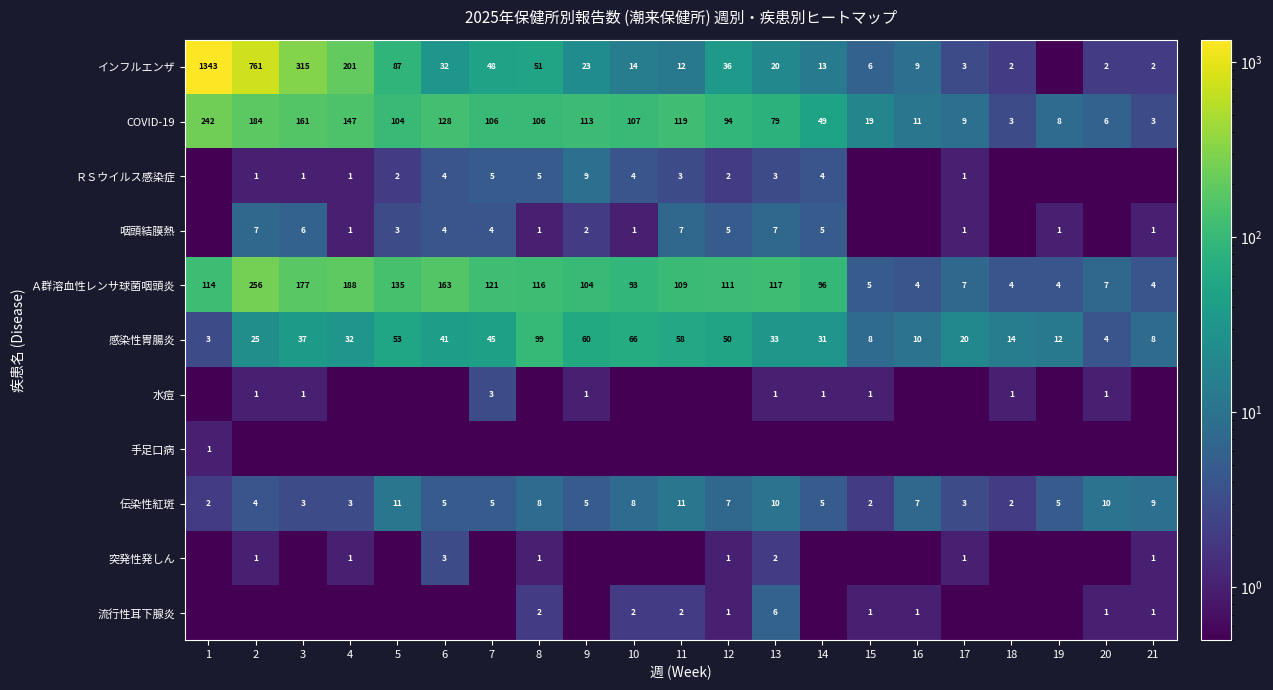

At which label is Ａ群溶血性レンサ球菌咽頭炎 closest to 130?

5